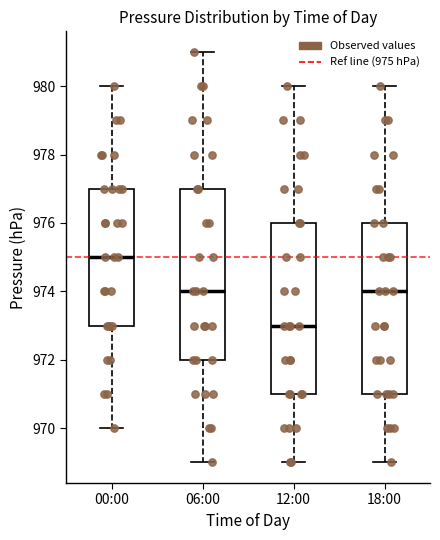

Where is the lower edge of the box for 18:00 on the y-axis? The values are not printed on the chart, so give them approximately, as read against the axis.

971